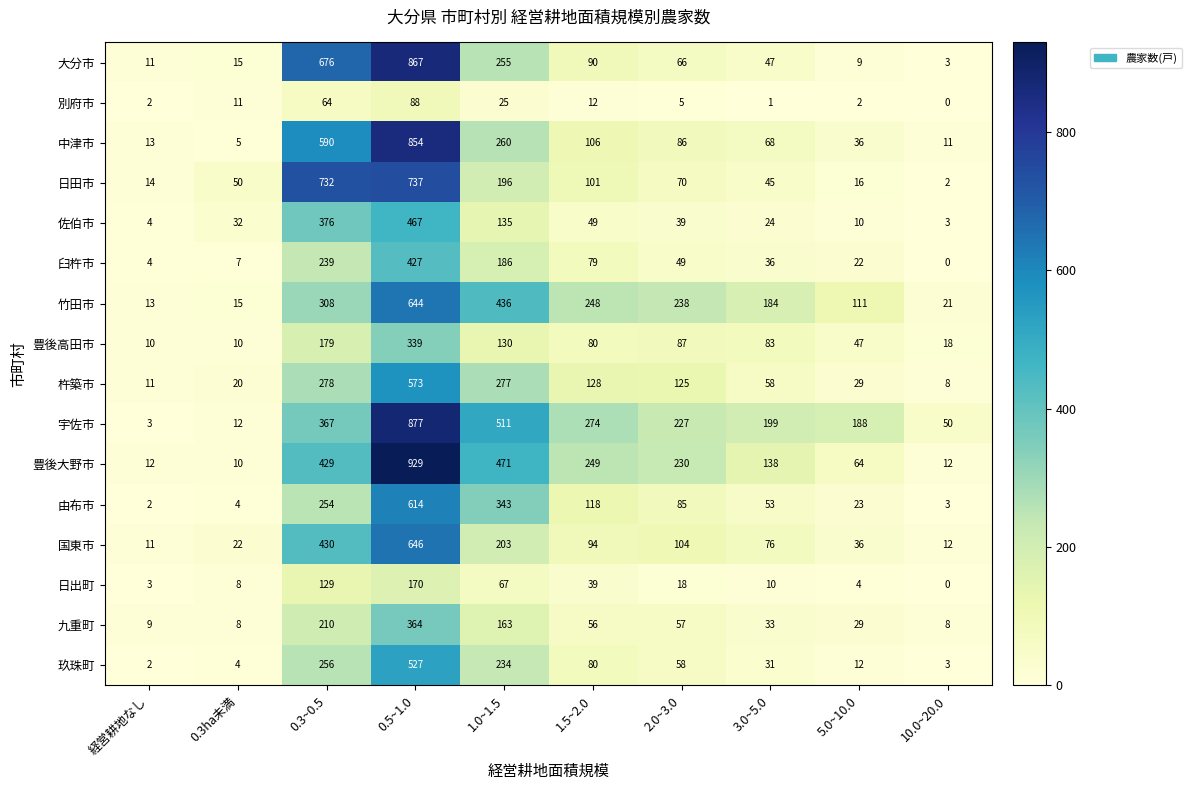

Is it true that 日出町 equals 25 at 2.0~3.0?

False